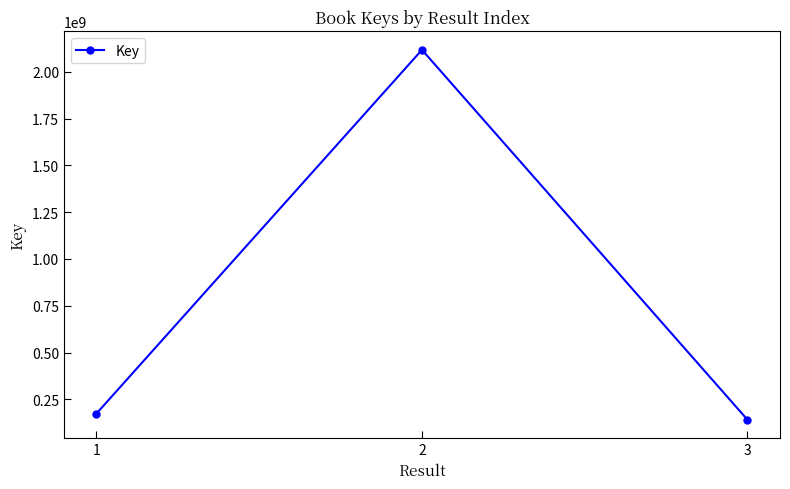

Does the chart display data point markers on the line(s)?

Yes